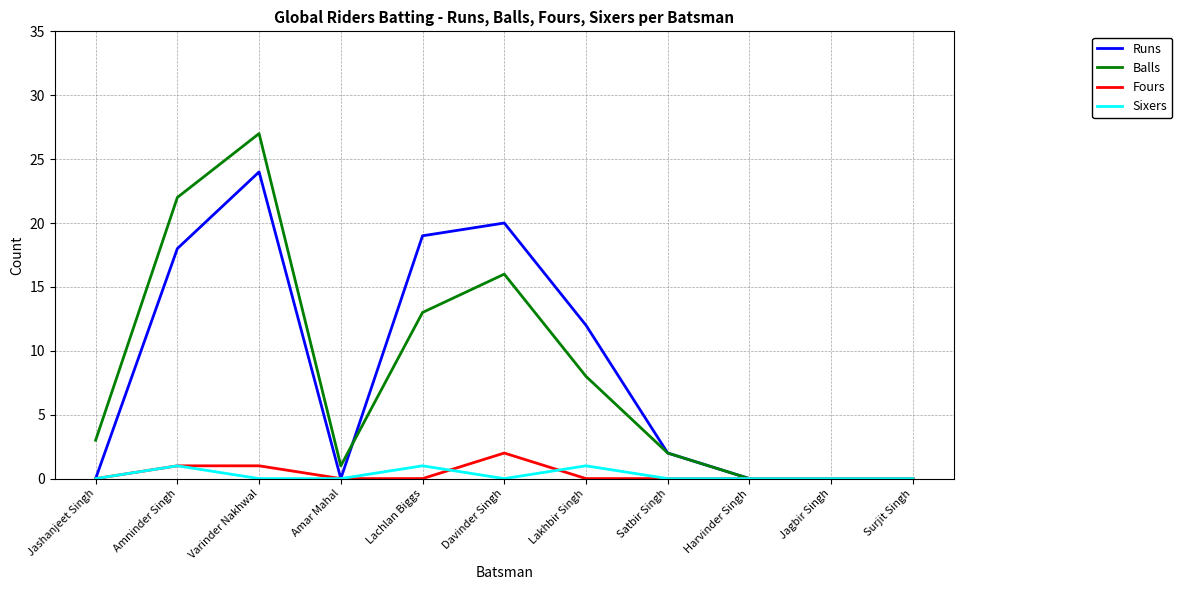

At which category does the chart reach its peak across all series?

Varinder Nakhwal